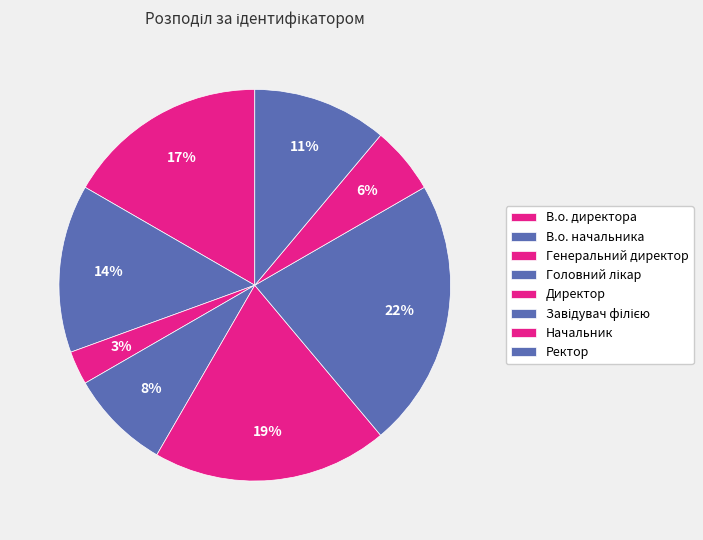

To the nearest percent, what is the difference between the largest and smallest slice percentages?

19%